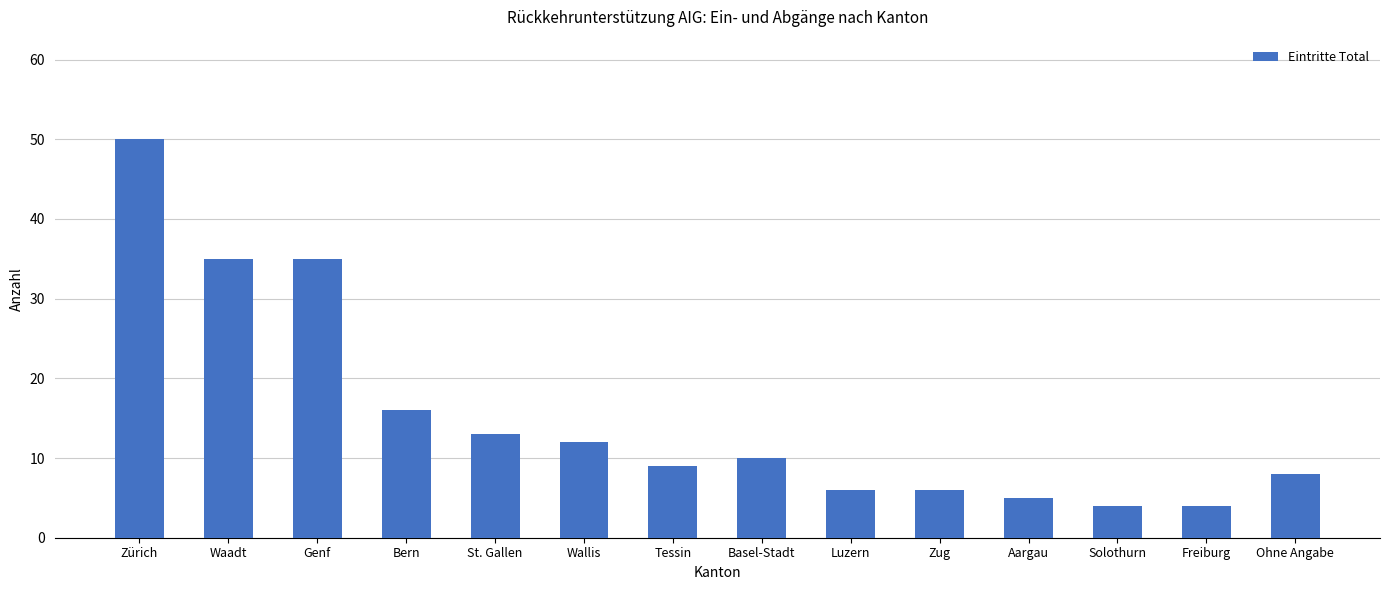

What is the change in value from Zürich to Ohne Angabe?

-42